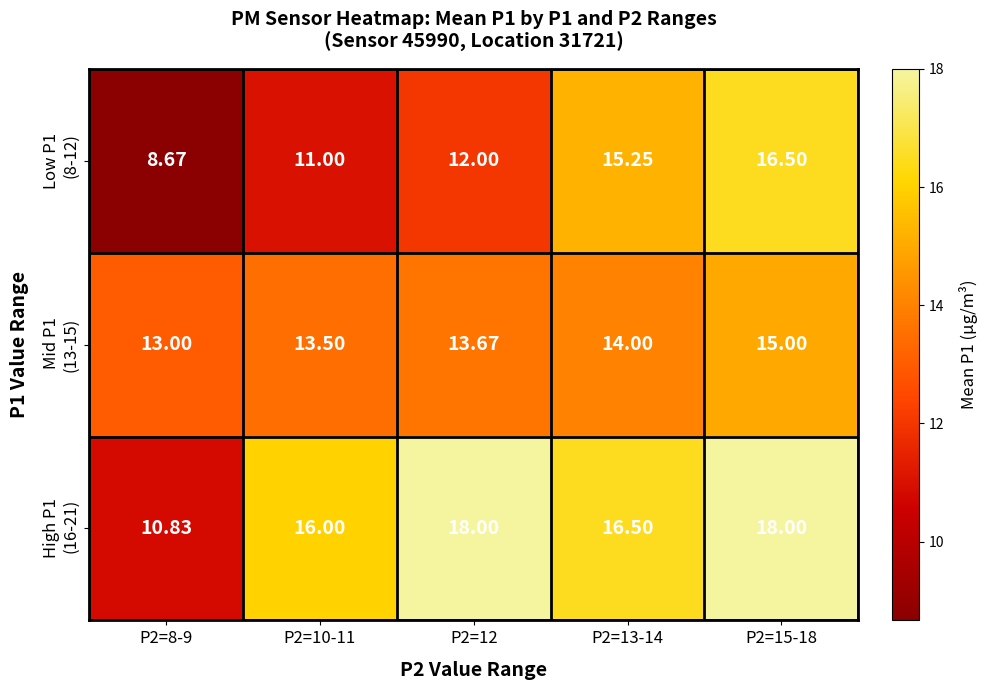

Count the number of data series in this chart.

3